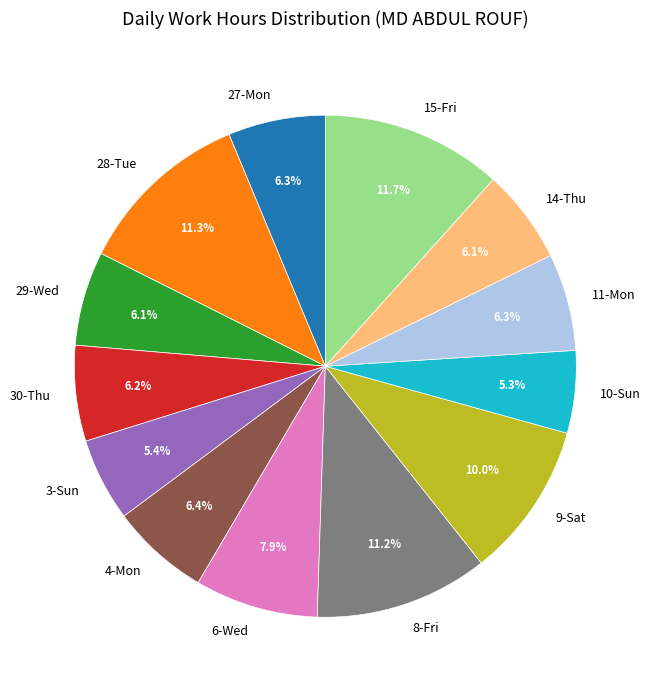

Does any single category account for the majority?

No